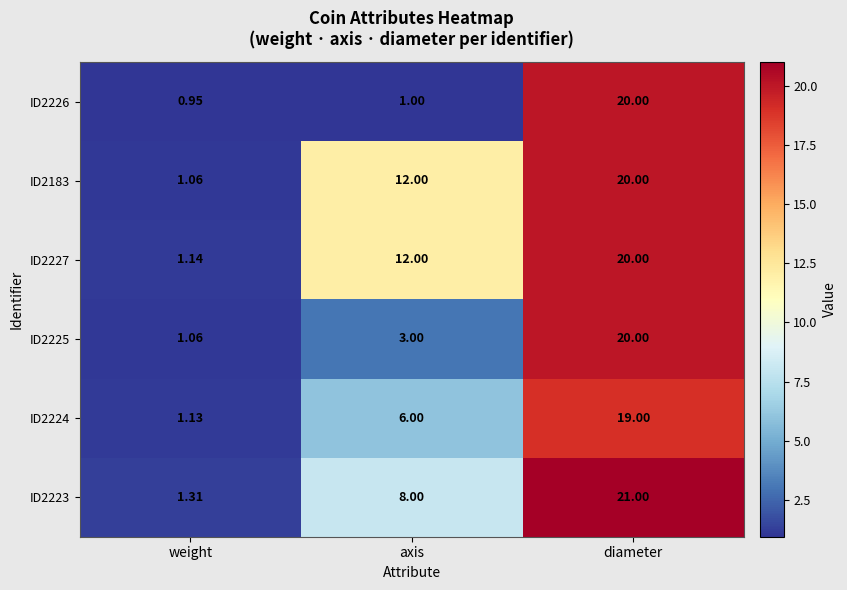

How many distinct data groups are displayed?

6